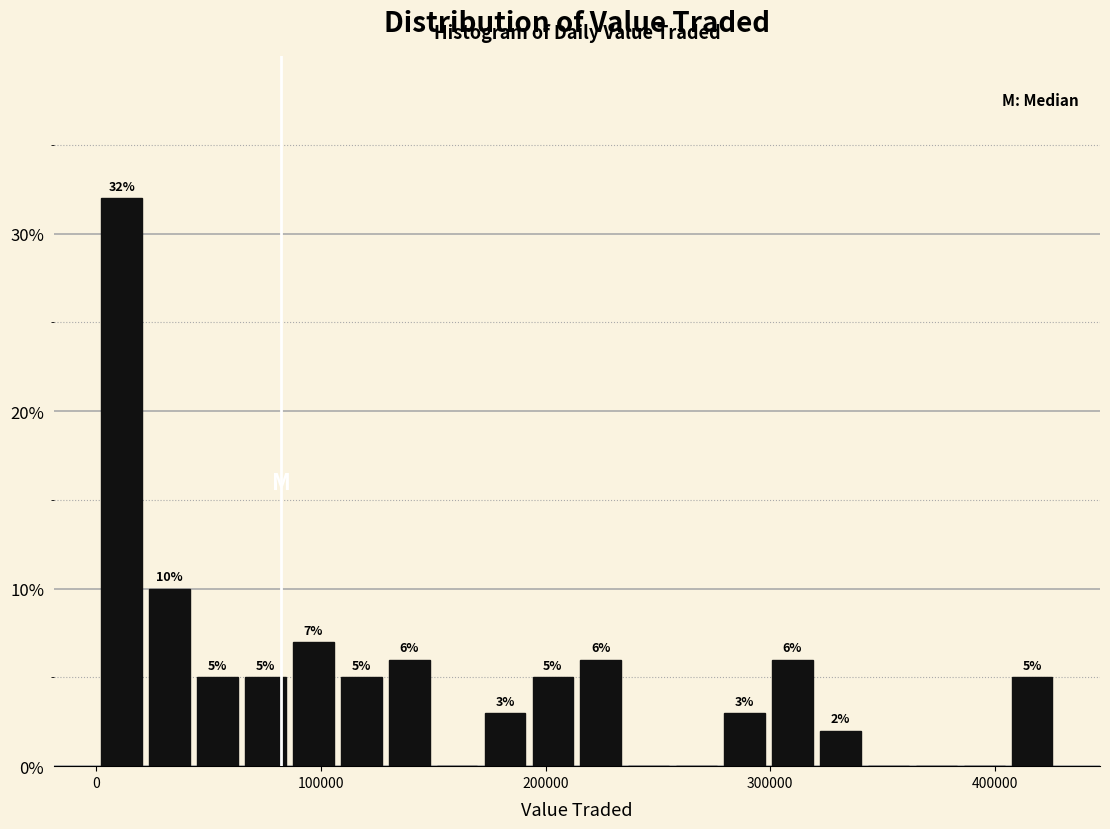

Around what value on the x-axis is the tallest bar? Give the approximate position of its centre, as read against the axis.

10000